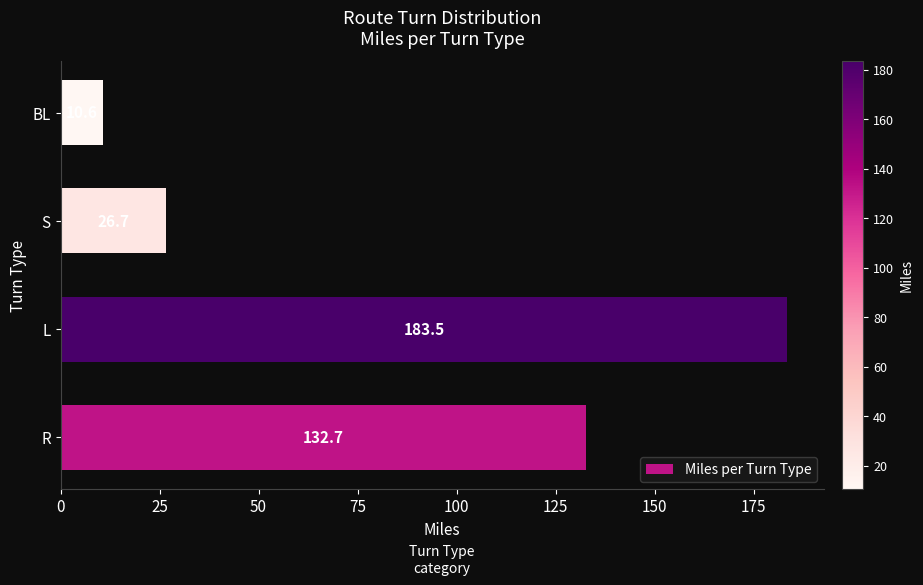

Between BL and L, which is larger?

L